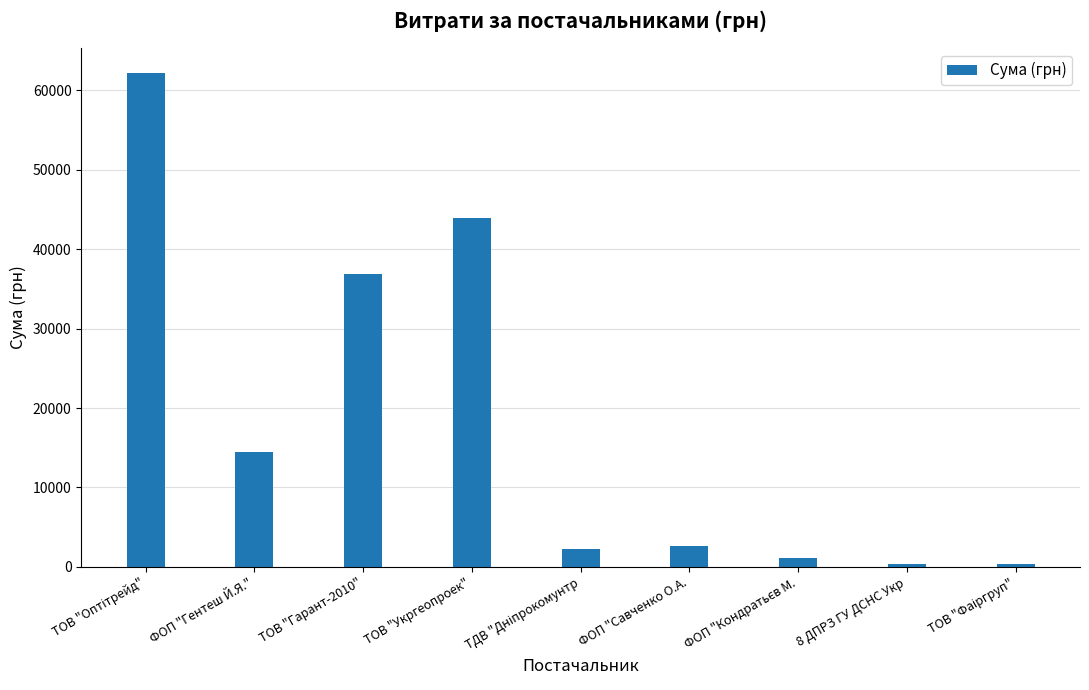

At which label is the value closest to 31251?

ТОВ "Гарант-2010"